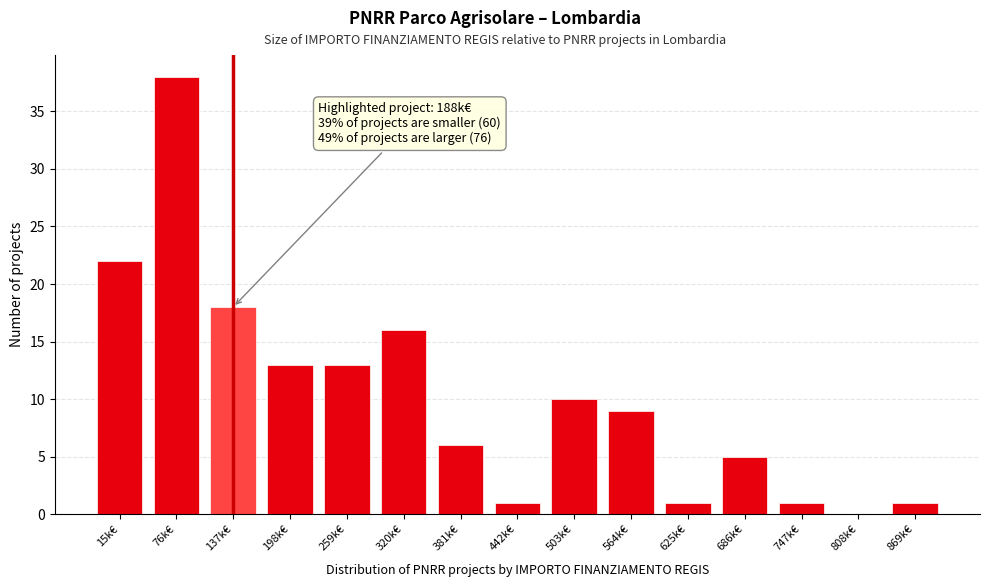

Reading left to right, extract all data points from this chart.

15k€=22	76k€=38	137k€=18	198k€=13	259k€=13	320k€=16	381k€=6	442k€=1	503k€=10	564k€=9	625k€=1	686k€=5	747k€=1	808k€=0	869k€=1